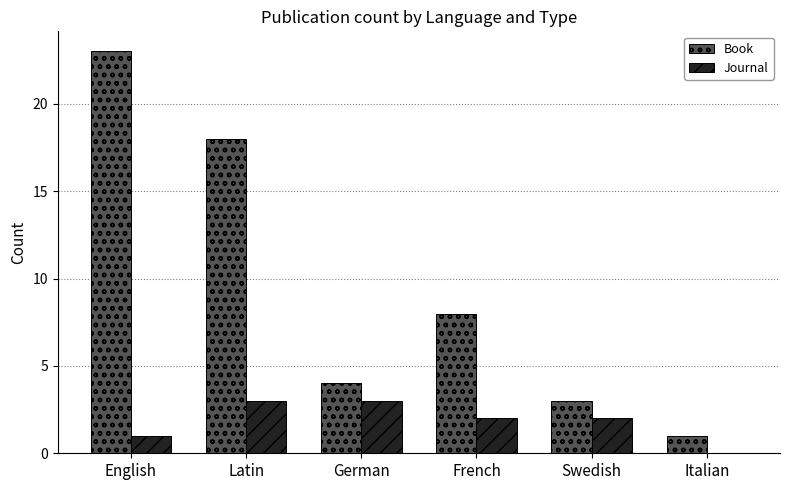

What is the sum of all Book values?

57